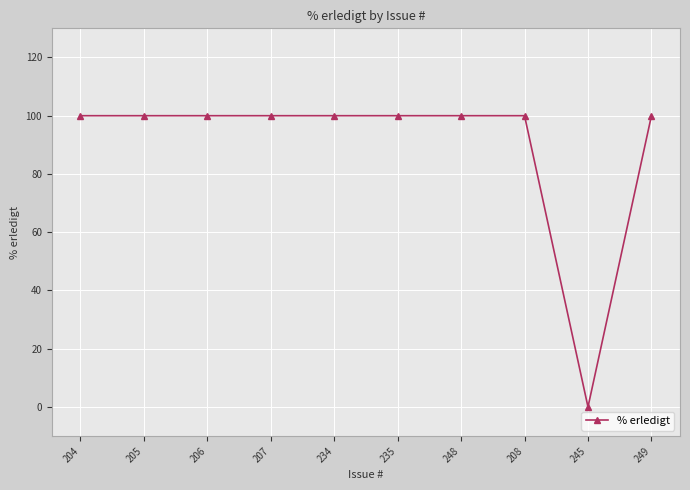

Read the value at 207.

100